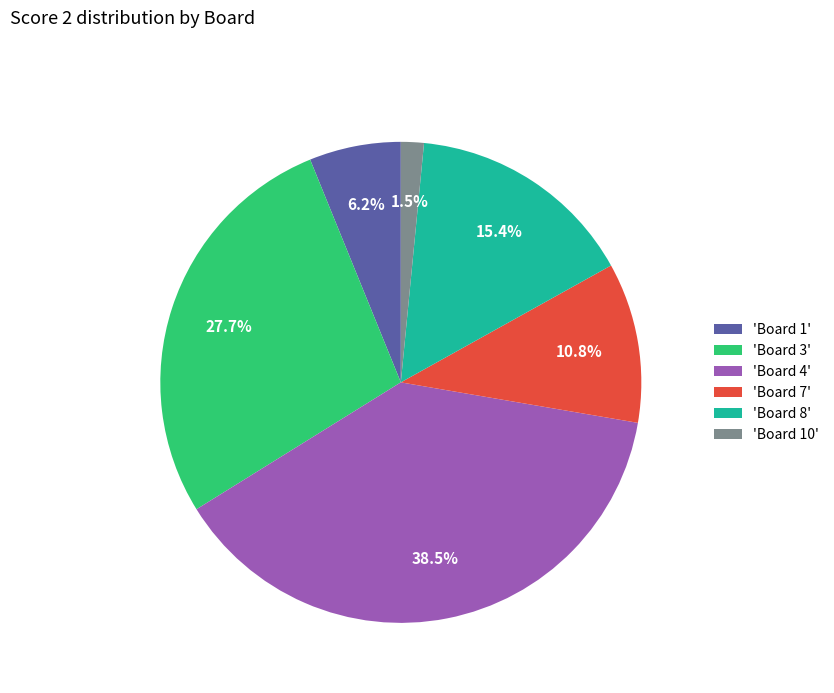

To the nearest percent, what is the difference between the largest and smallest slice percentages?

37%